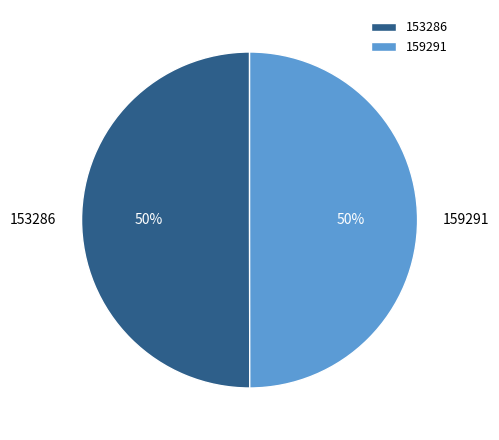

To the nearest percent, what is the combined percentage of 153286 and 159291?

100%